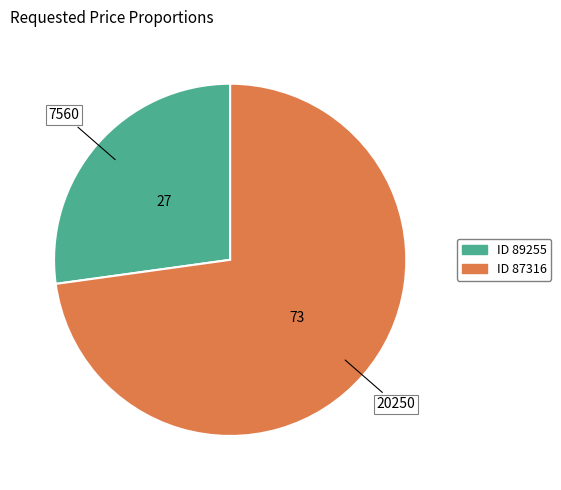

Is there a majority slice in this chart?

Yes